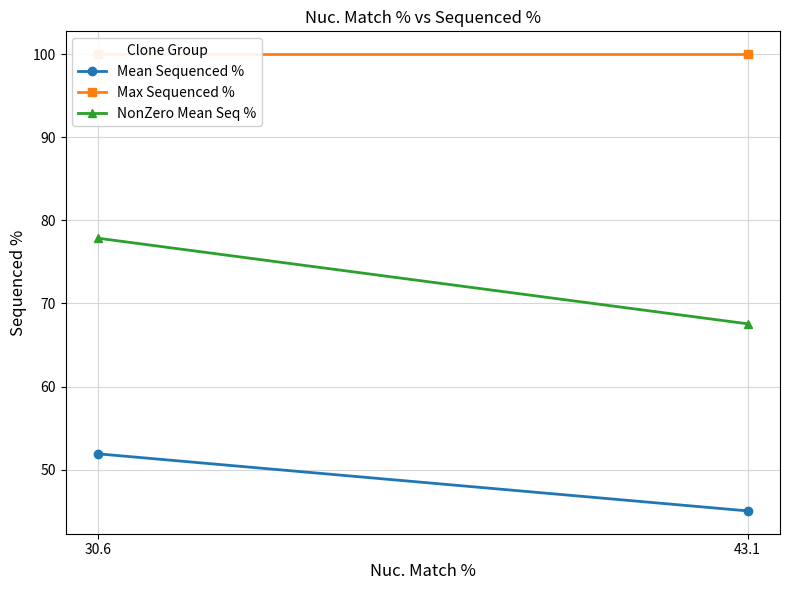

Which label corresponds to the smallest value in the chart?

43.1